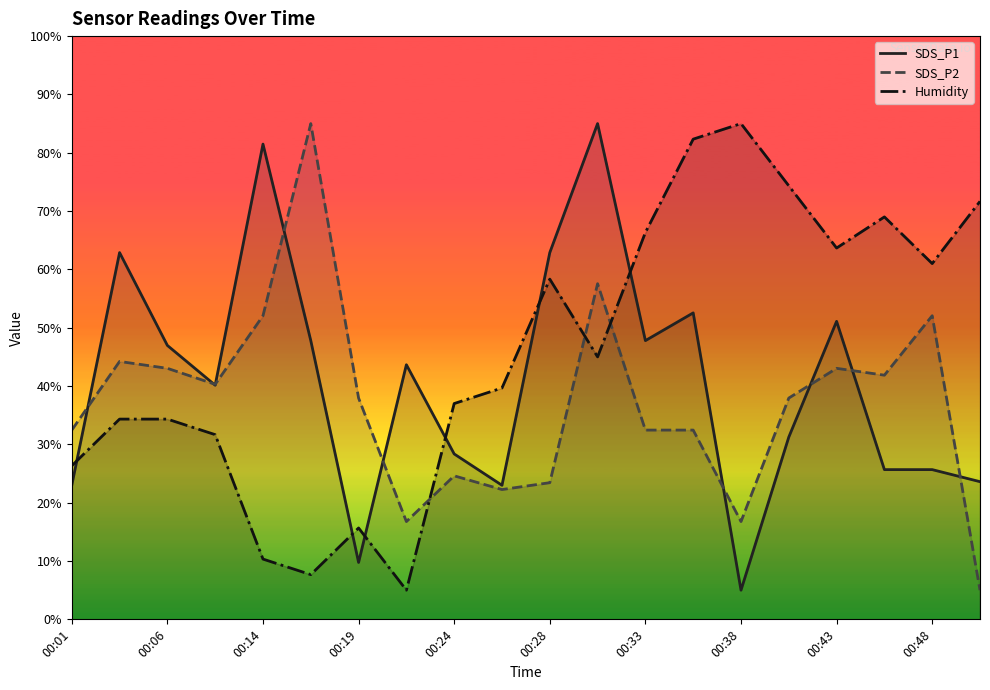

What is the spread (max minus min) of values at 00:33?

33.9